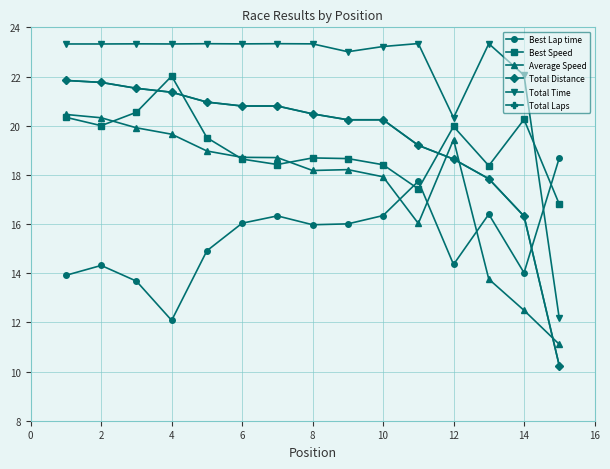

Does the chart have visible grid lines?

Yes